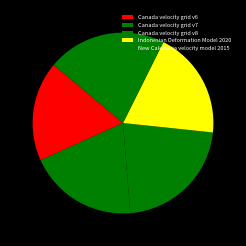

To the nearest percent, what is the difference between the Canada velocity grid v6 and Canada velocity grid v7 slice percentages?

2%